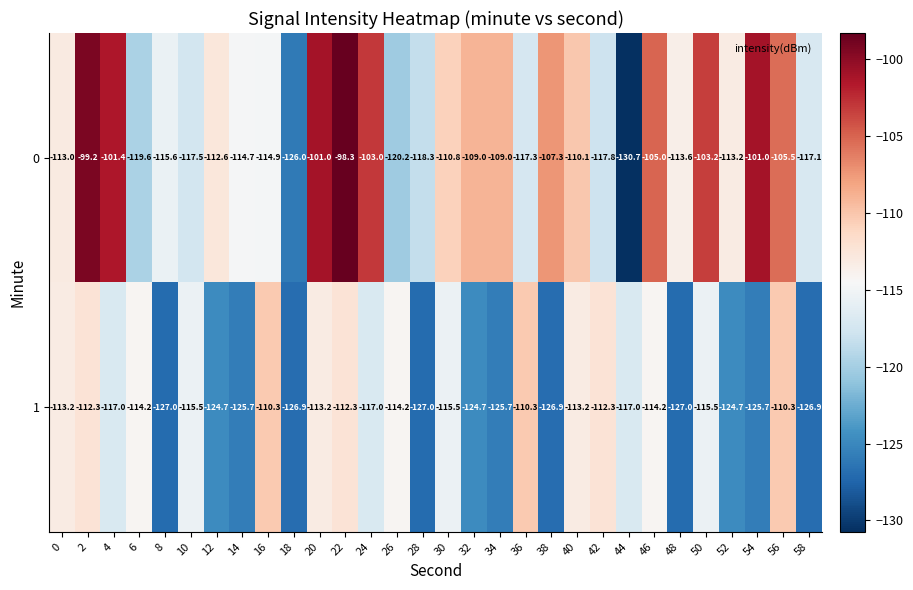

The value of 0 at 36 is -164.0. True or false?

False